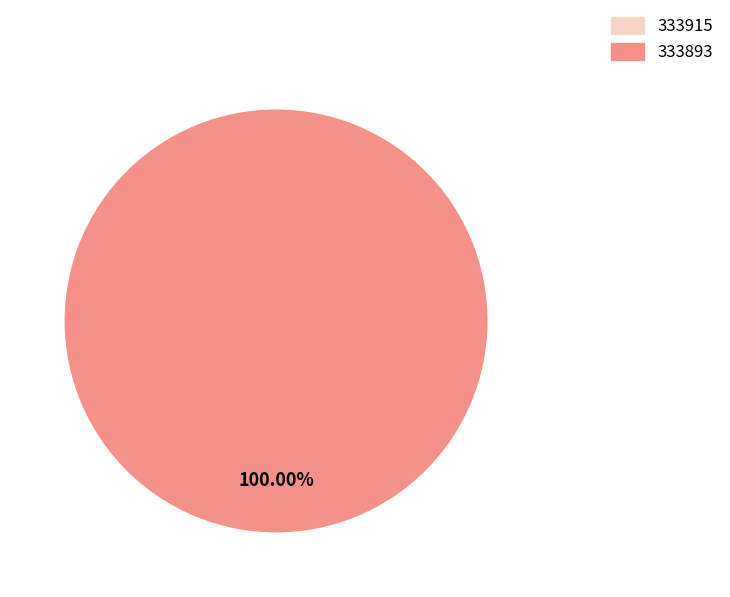

To the nearest percent, what portion does 333893 represent?

100%